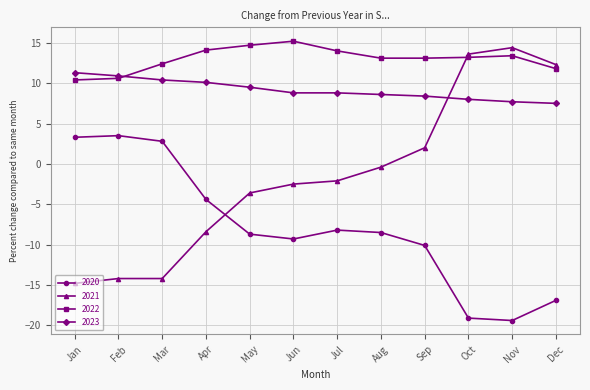

The 2023 series shows 6.8 at Apr. True or false?

False